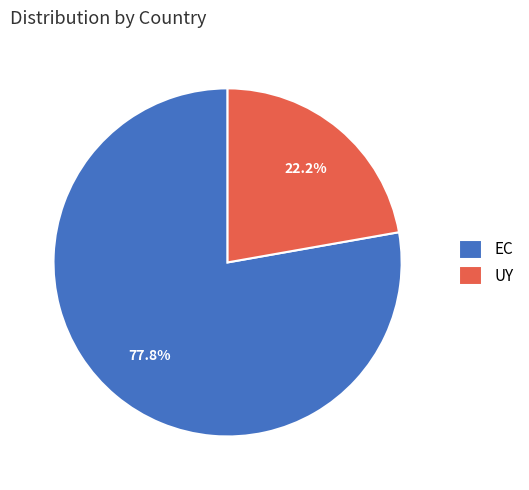

Count the number of slices in the pie.

2